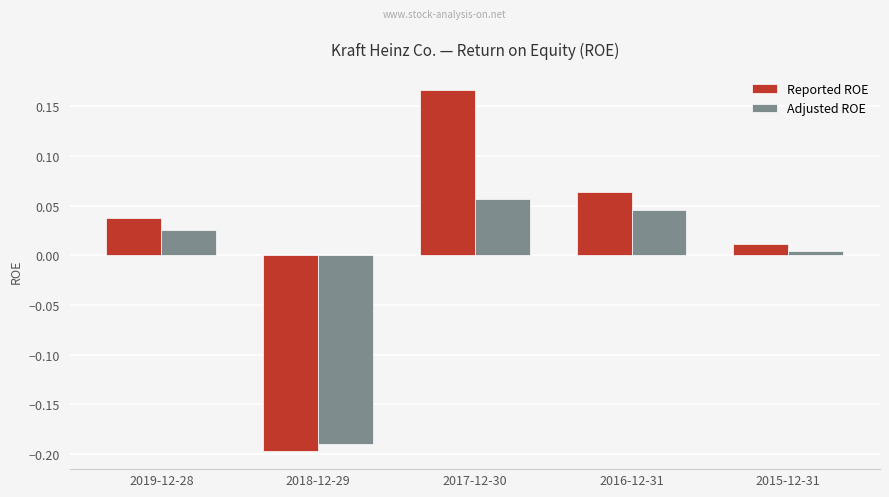

True or false: Reported ROE has a value of 0.0 at 2015-12-31.

True